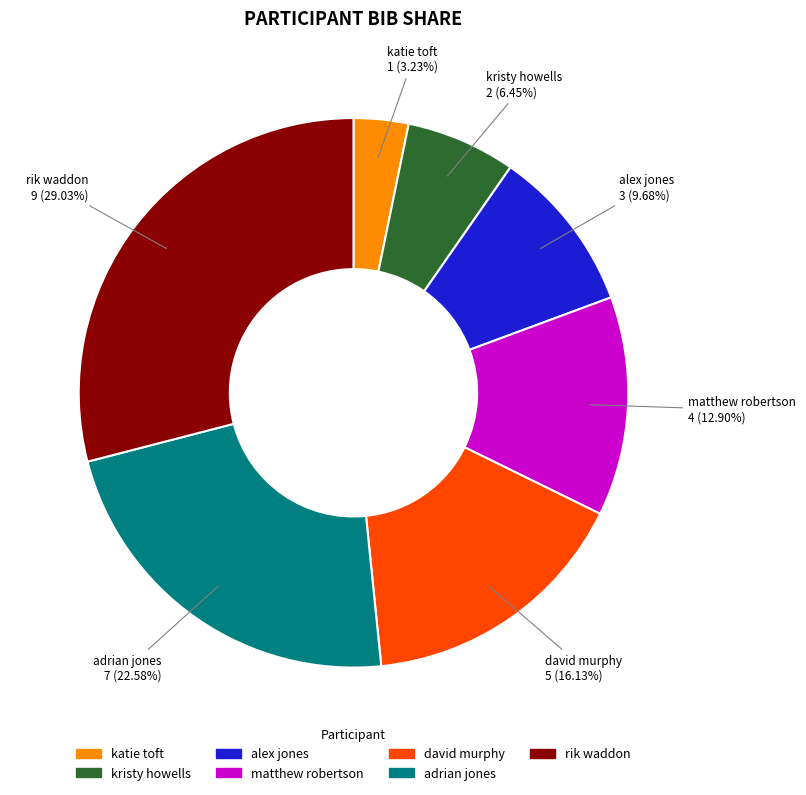

Which category has the biggest portion of the pie?

rik waddon